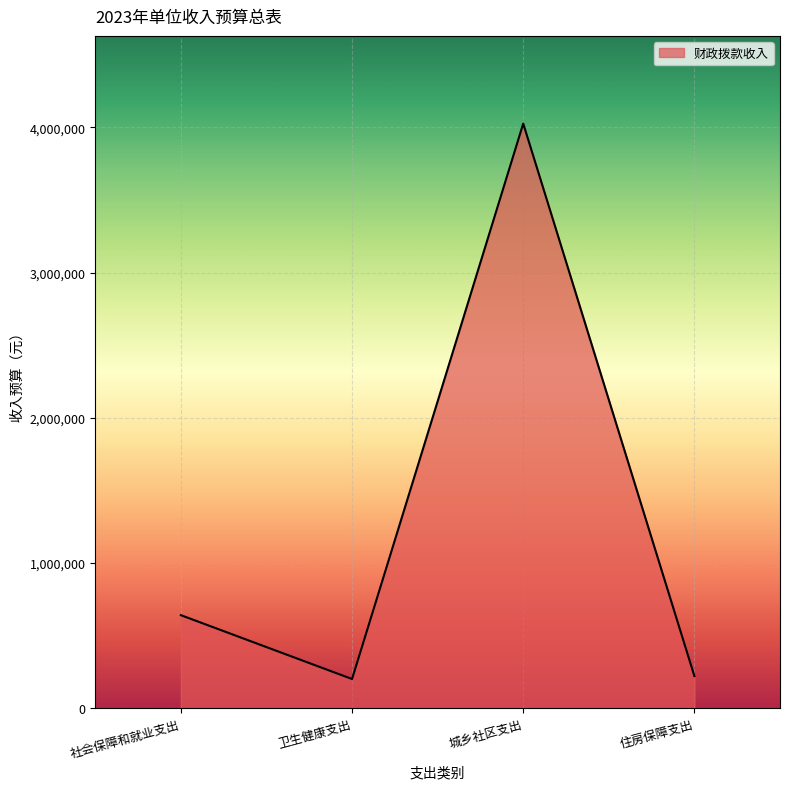

What value does the data have at 卫生健康支出, to the nearest 10?

200000